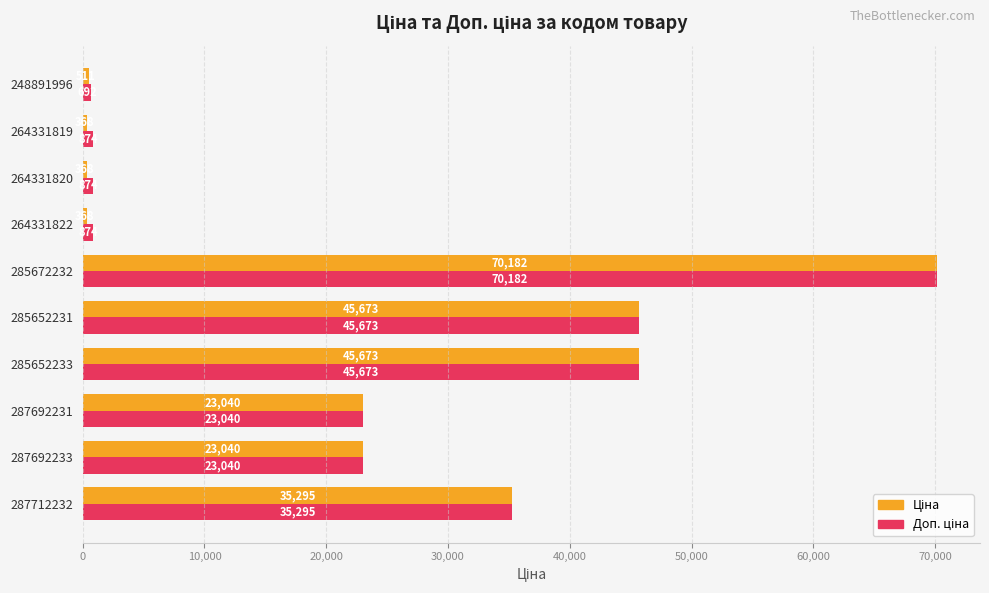

Which category has the highest value across all series?

285672232